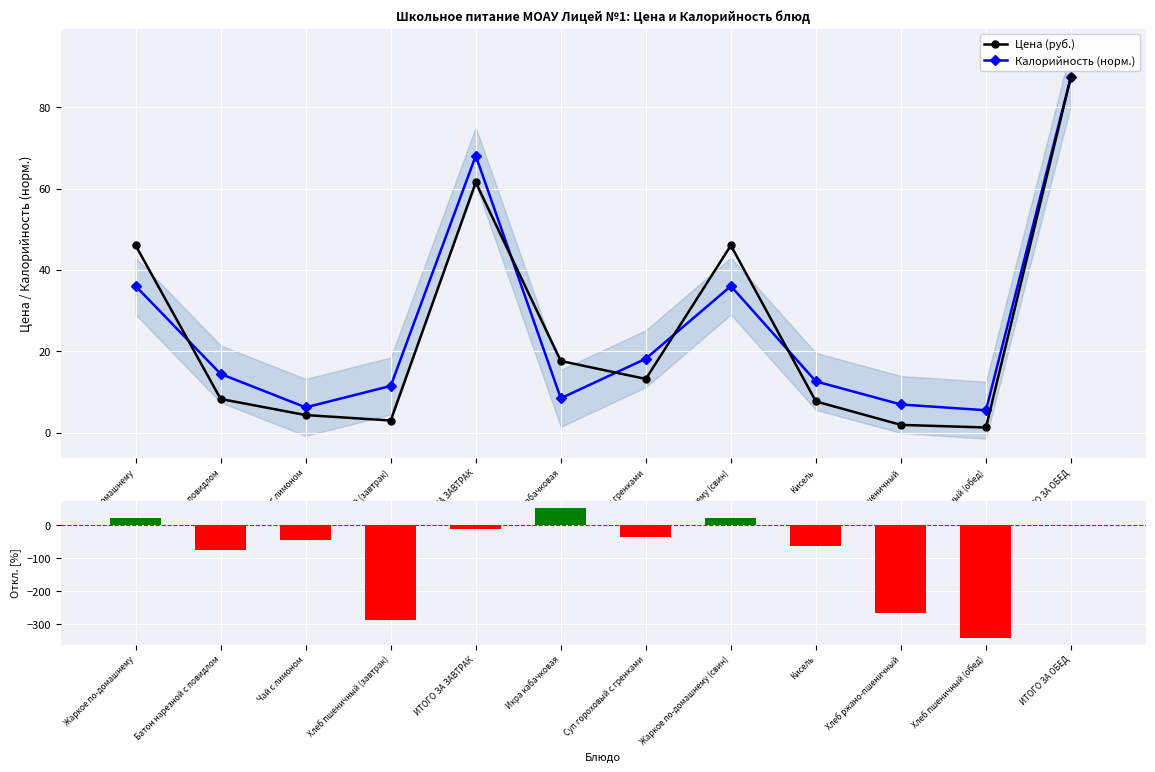

How many data points in Цена (руб.) are less than 13?

6